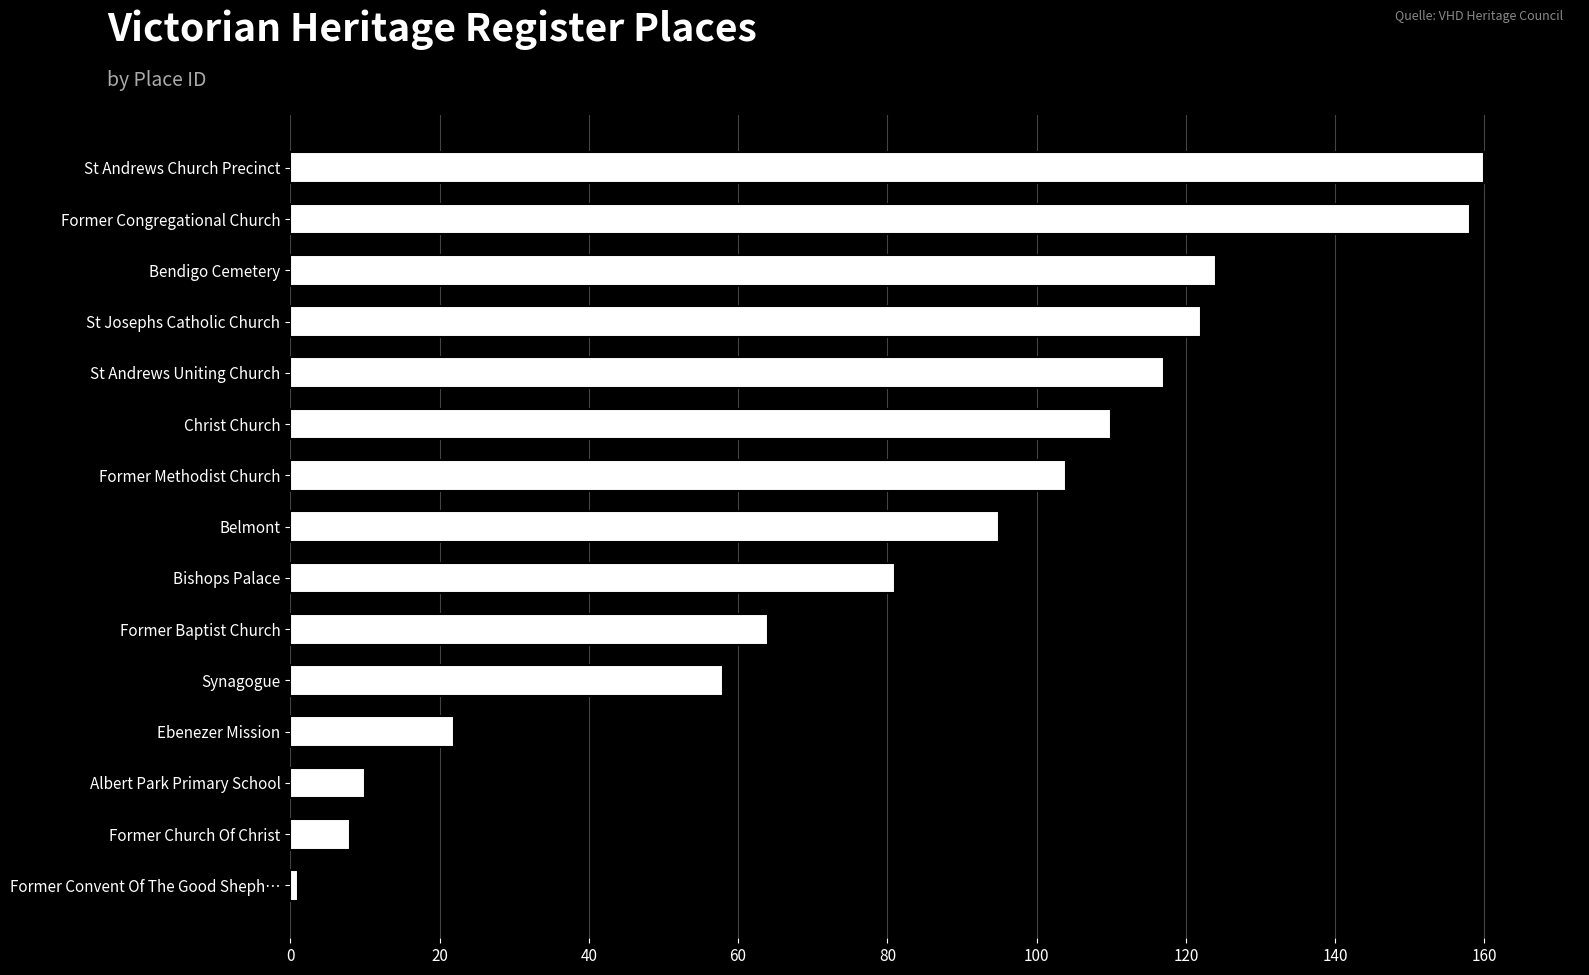

Rank the categories by value from highest to lowest.

St Andrews Church Precinct, Former Congregational Church, Bendigo Cemetery, St Josephs Catholic Church, St Andrews Uniting Church, Christ Church, Former Methodist Church, Belmont, Bishops Palace, Former Baptist Church, Synagogue, Ebenezer Mission, Albert Park Primary School, Former Church Of Christ, Former Convent Of The Good Sheph…